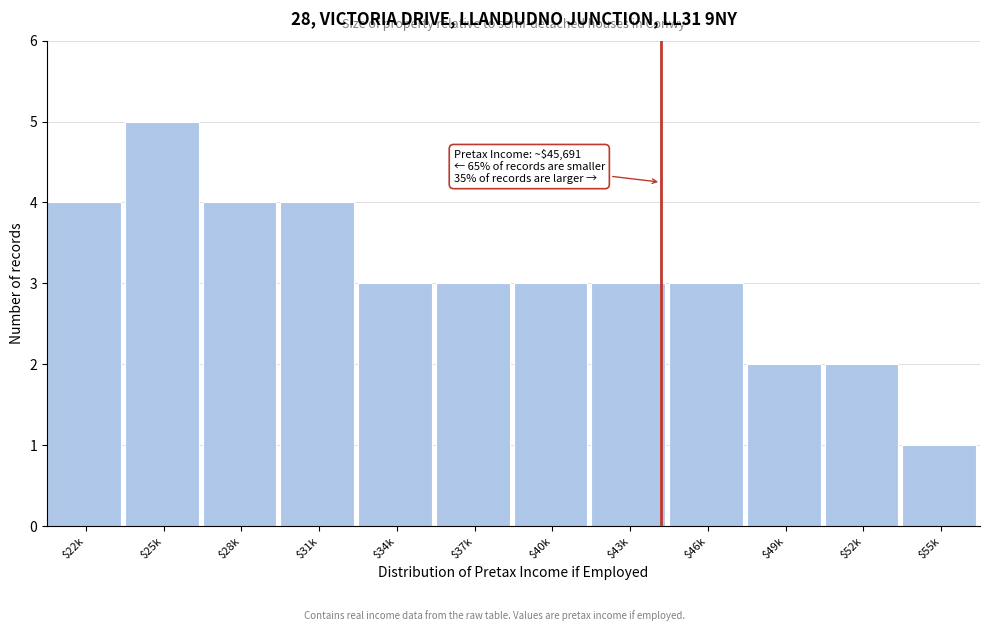

Reading left to right, transcribe all the data shown in this chart.

4	5	4	4	3	3	3	3	3	2	2	1